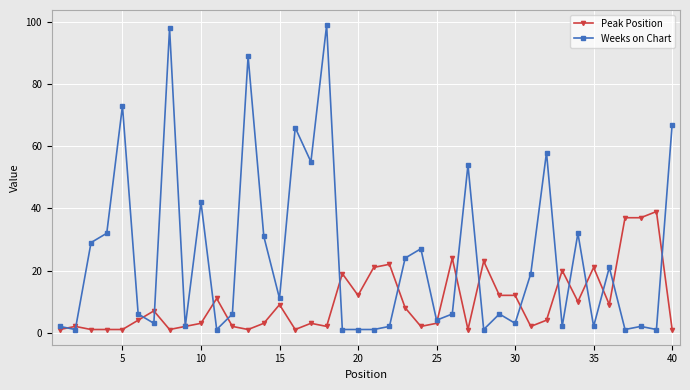

Reading left to right, extract all data points from this chart.

Peak Position: 1	2	1	1	1	4	7	1	2	3	11	2	1	3	9	1	3	2	19	12	21	22	8	2	3	24	1	23	12	12	2	4	20	10	21	9	37	37	39	1
Weeks on Chart: 2	1	29	32	73	6	3	98	2	42	1	6	89	31	11	66	55	99	1	1	1	2	24	27	4	6	54	1	6	3	19	58	2	32	2	21	1	2	1	67